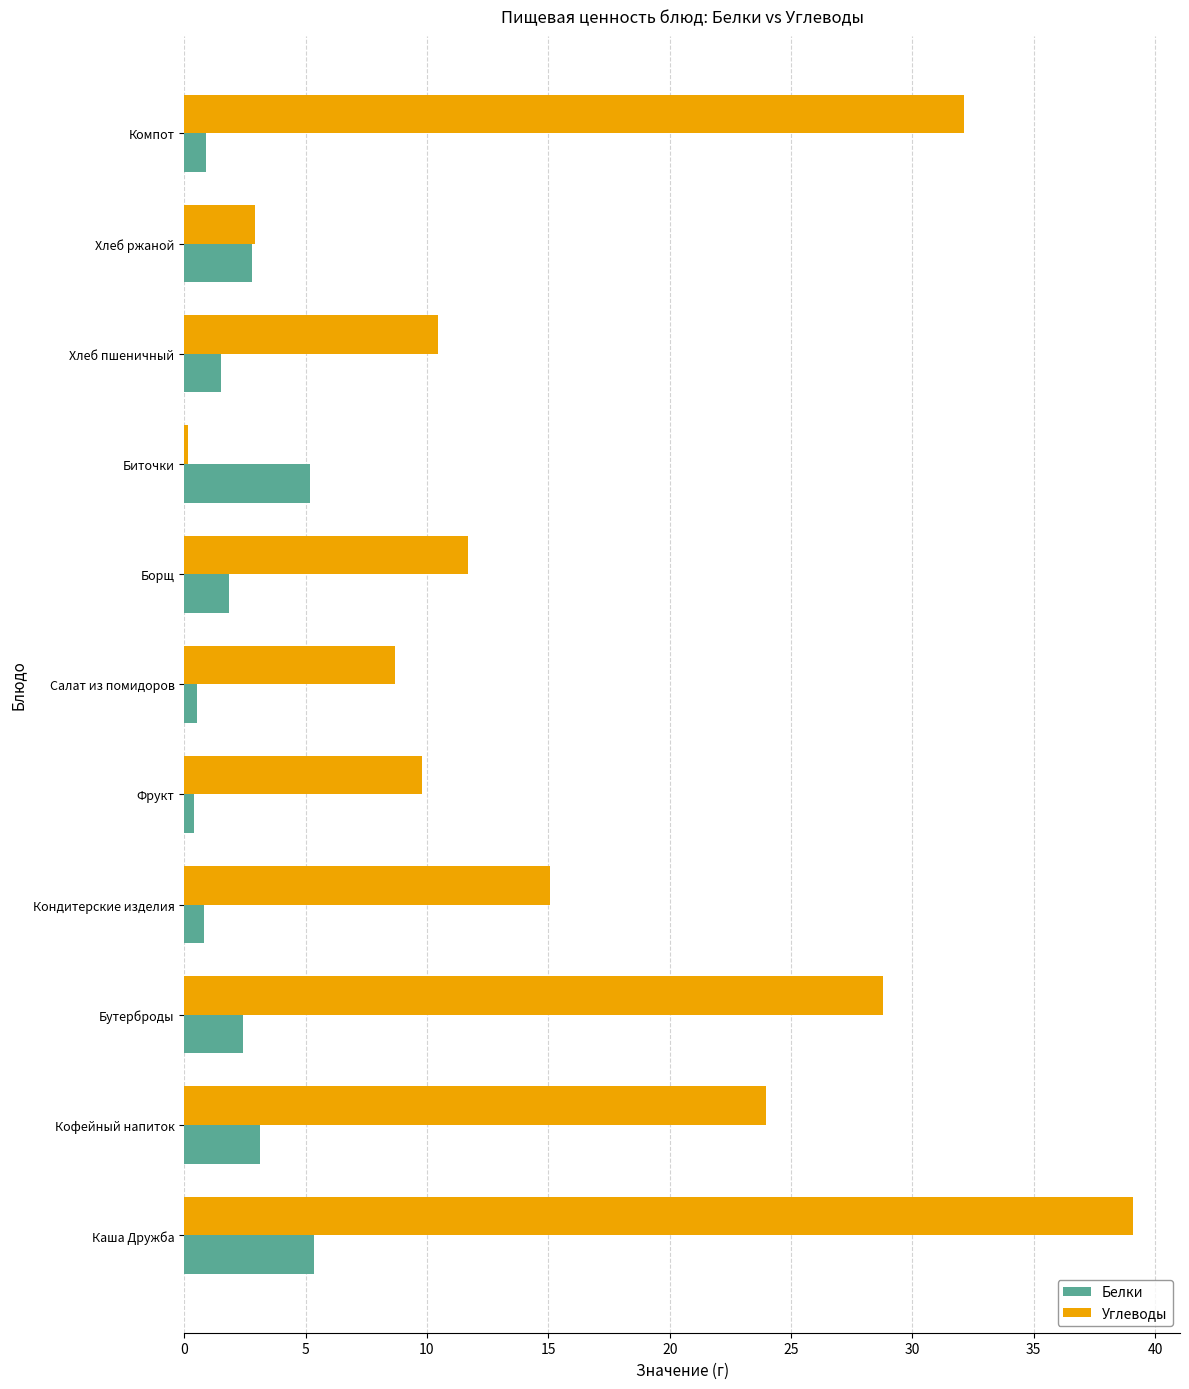

What is the difference between the maximum and minimum values in the Белки series?

5.0